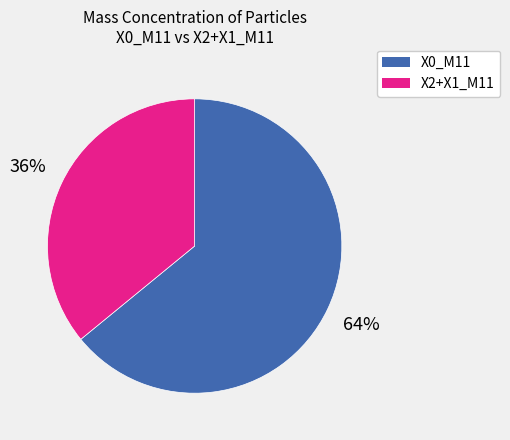

Does any single category account for the majority?

Yes